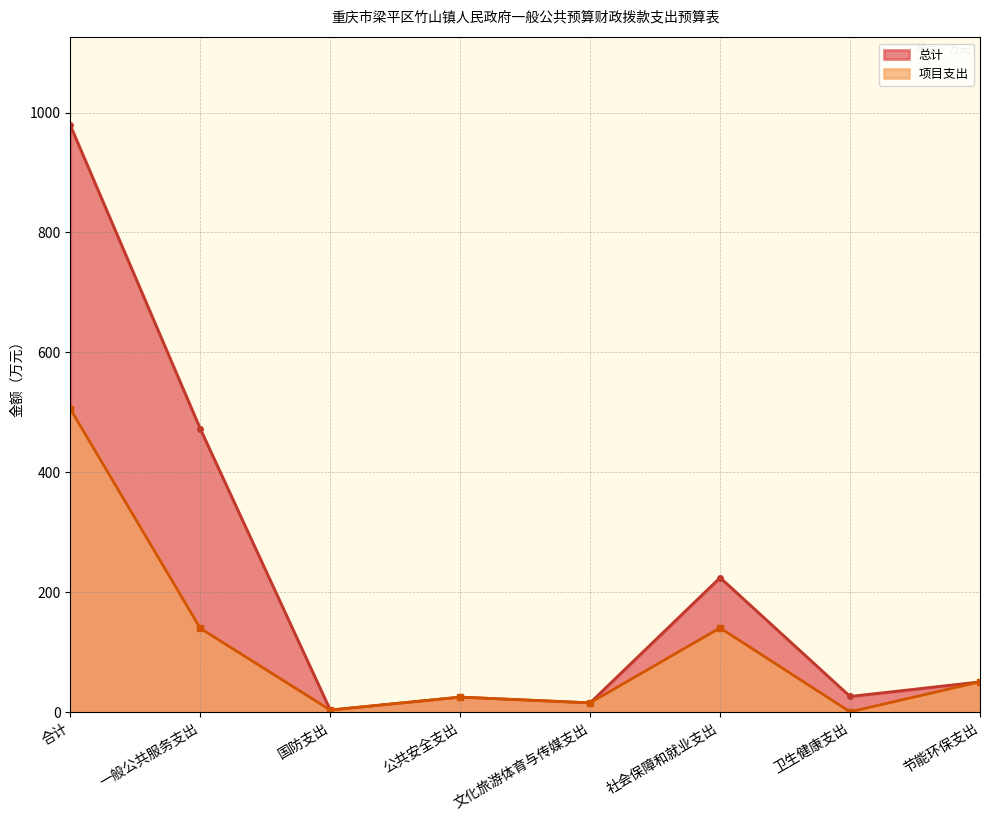

True or false: 项目支出 and 总计 intersect in this chart.

False